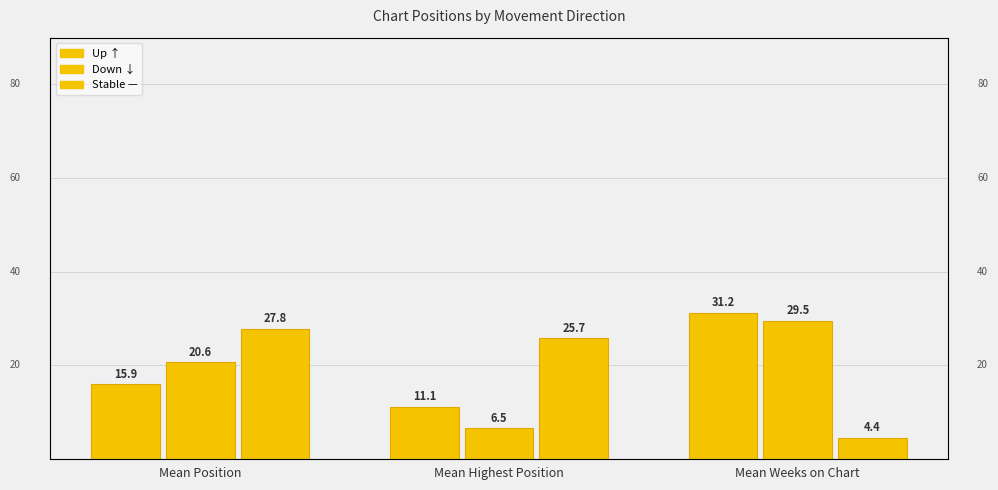

Does the chart contain any negative values?

No